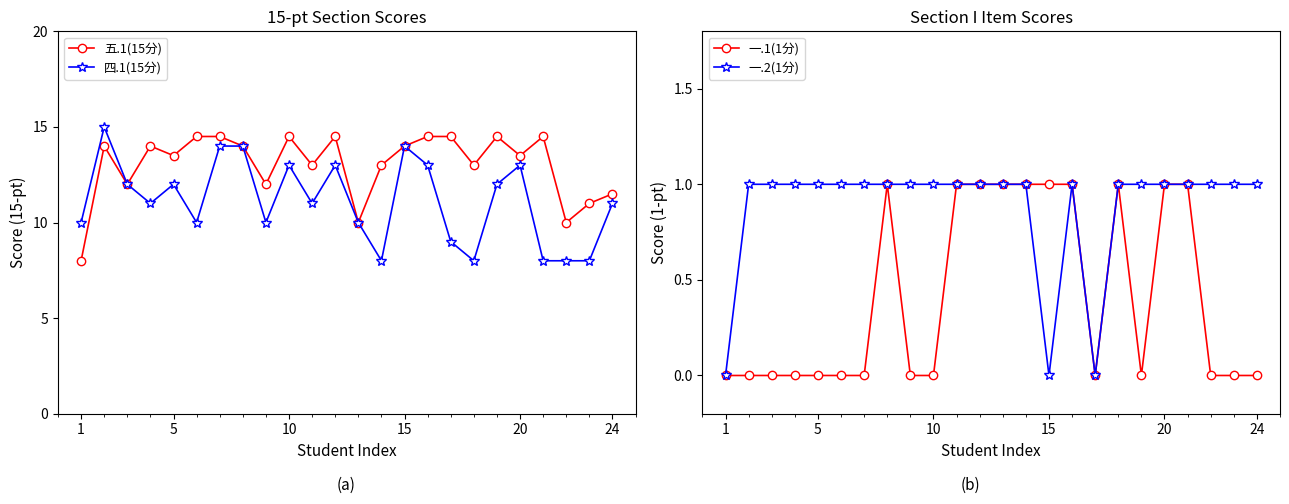

Is the value of 五.1(15分) at 9 greater than the value of 一.2(1分) at 8?

Yes